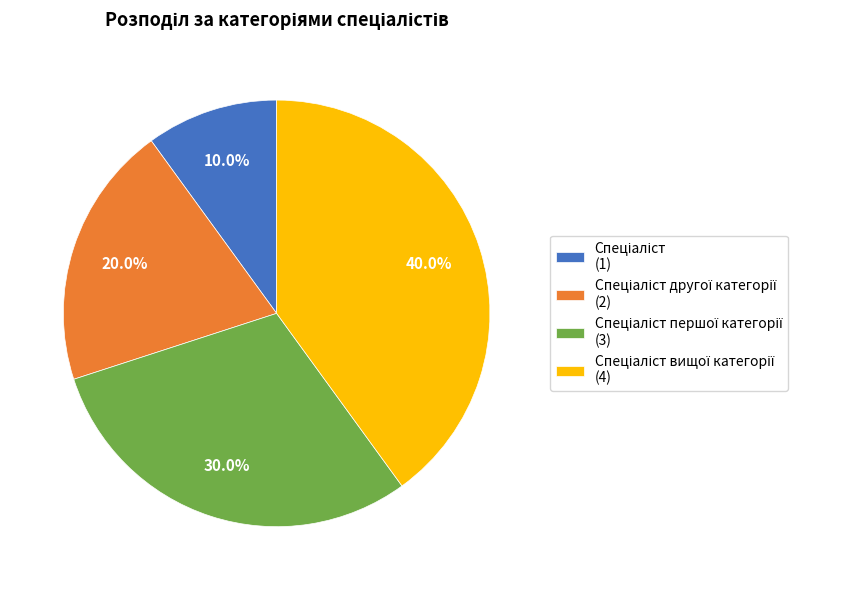

To the nearest percent, what is the difference between the largest and smallest slice percentages?

30%